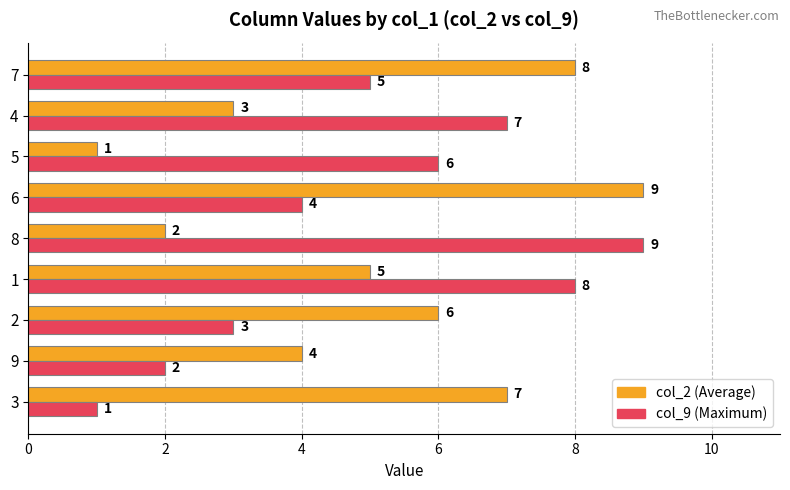

What is the maximum value shown in the chart?

9